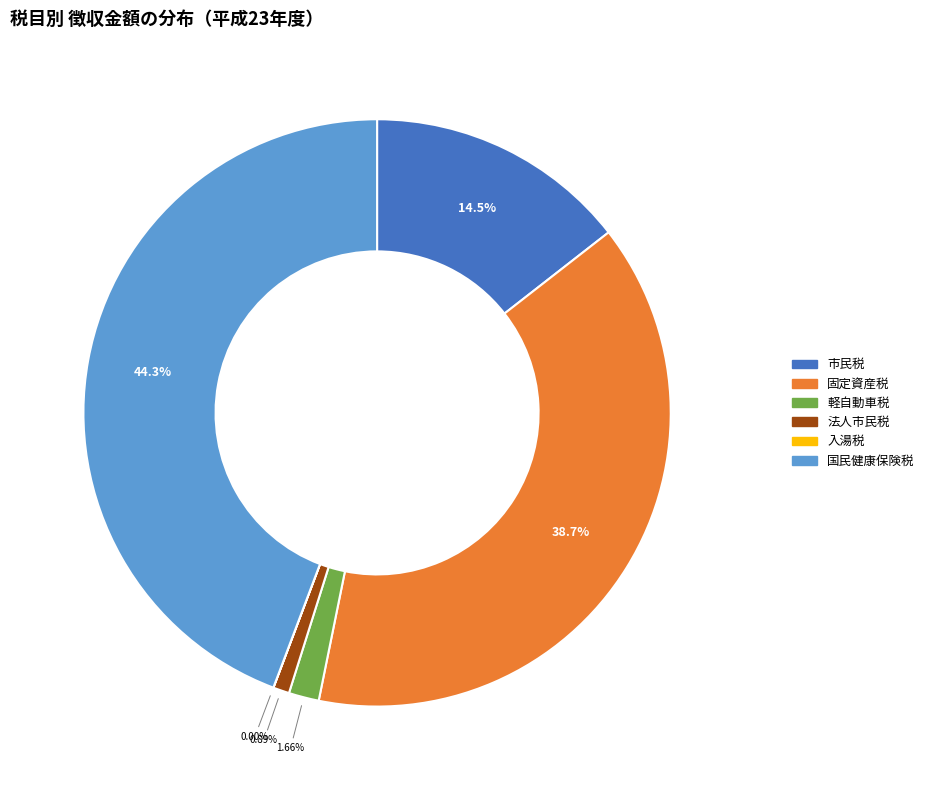

True or false: 固定資産税 accounts for 39% of the total.

True